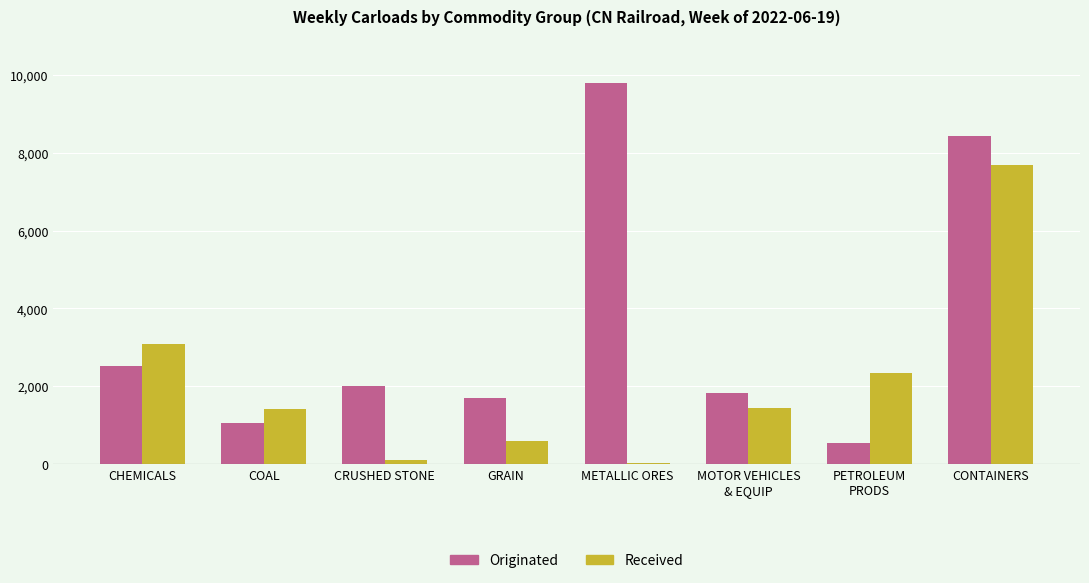

How many distinct data groups are displayed?

2